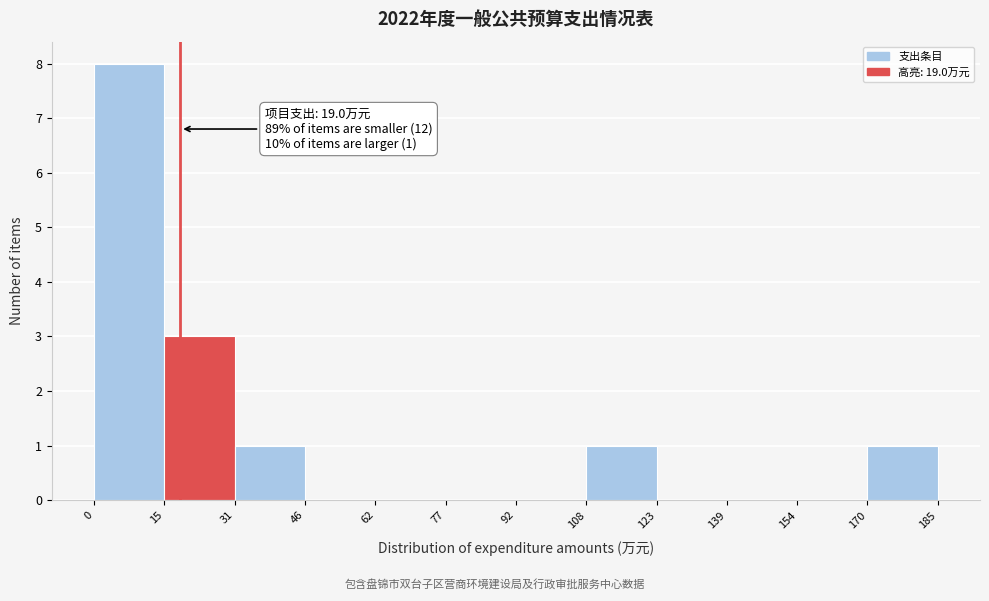

Which range on the x-axis has the tallest bar?

0 to 15